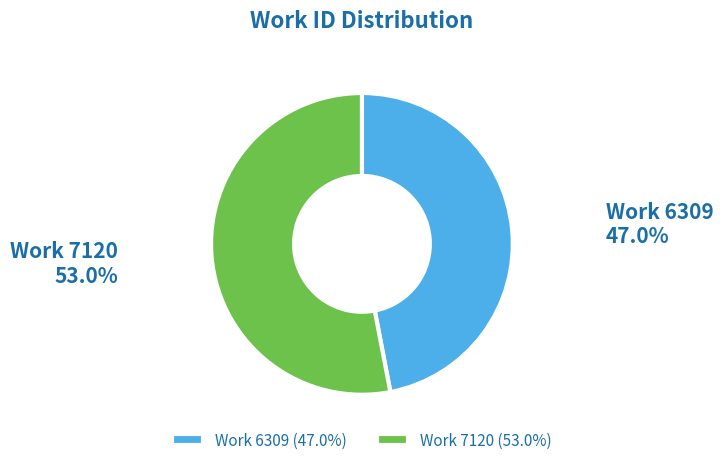

Which slice is the smallest?

Work 6309